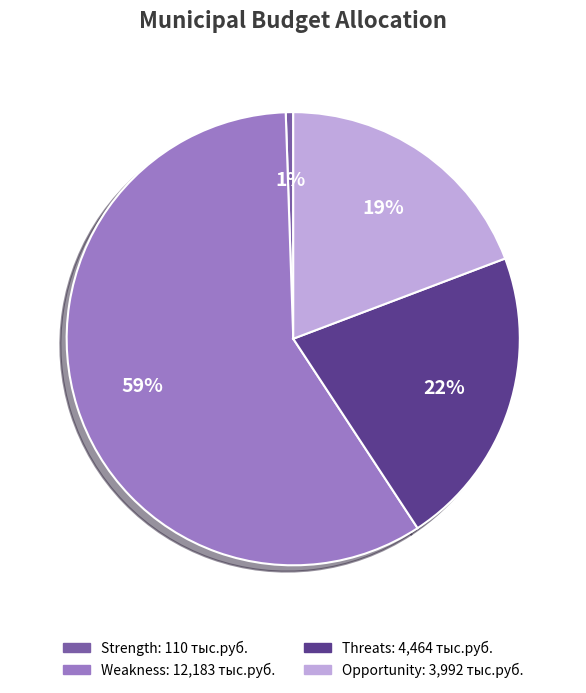

Is there a majority slice in this chart?

Yes